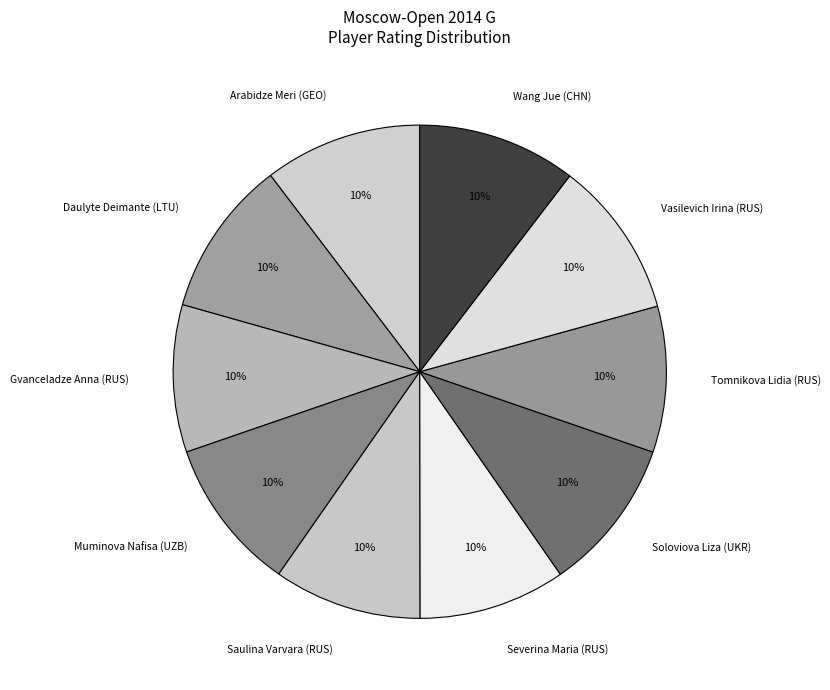

True or false: Vasilevich Irina (RUS) accounts for 10% of the total.

True